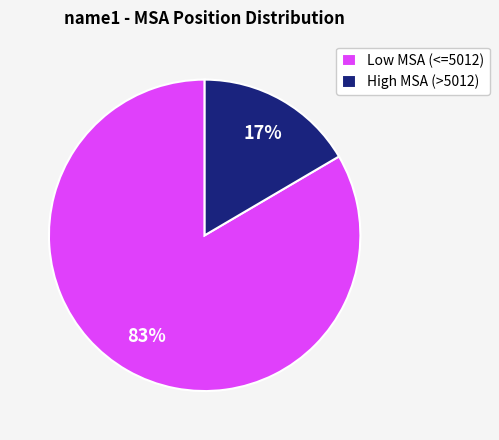

Rank the categories by value from highest to lowest.

Low MSA (<=5012), High MSA (>5012)